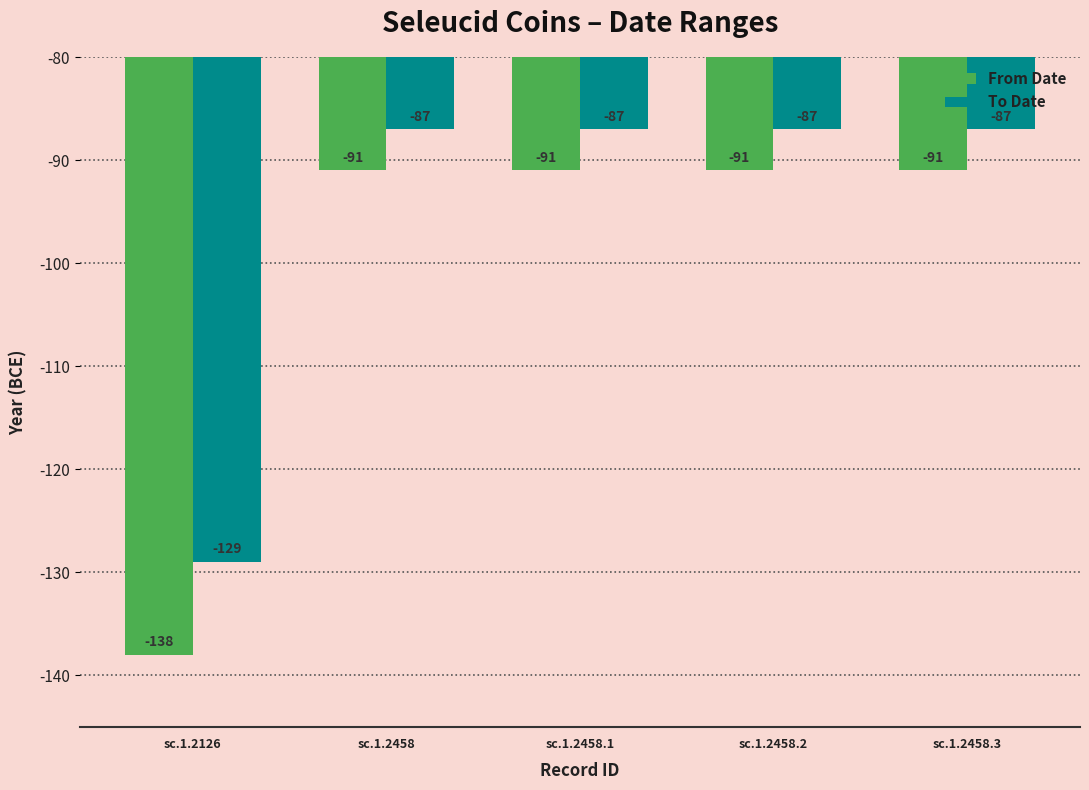

What position from the right is sc.1.2458.1?

3